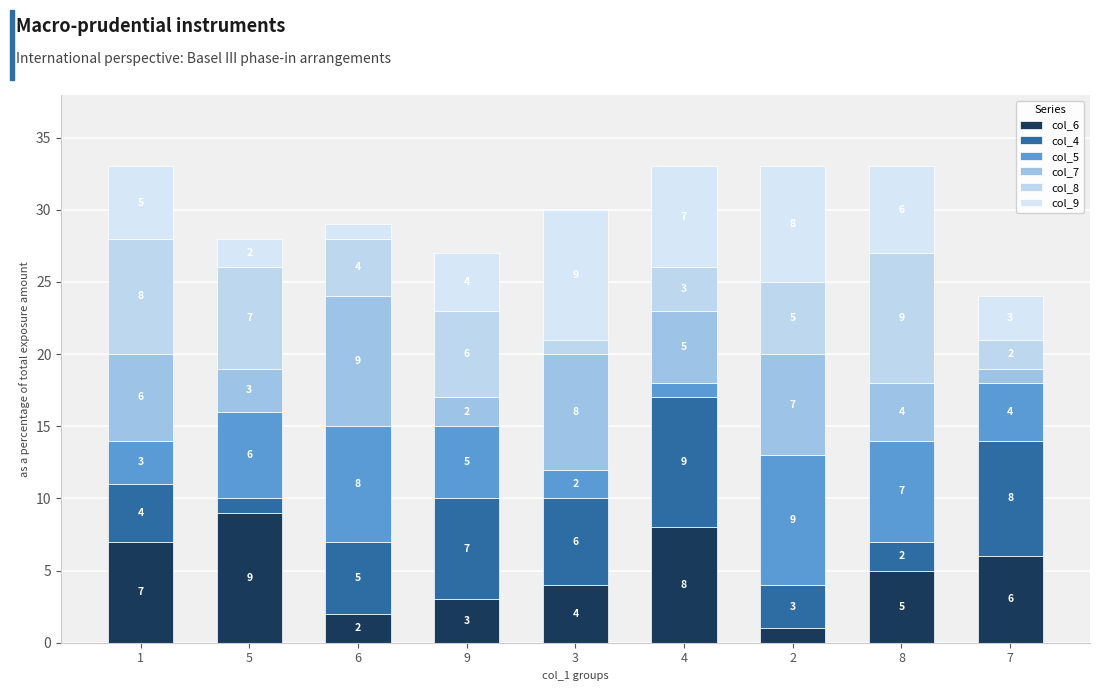

What is the difference between the second highest and minimum values in the col_6 series?

7